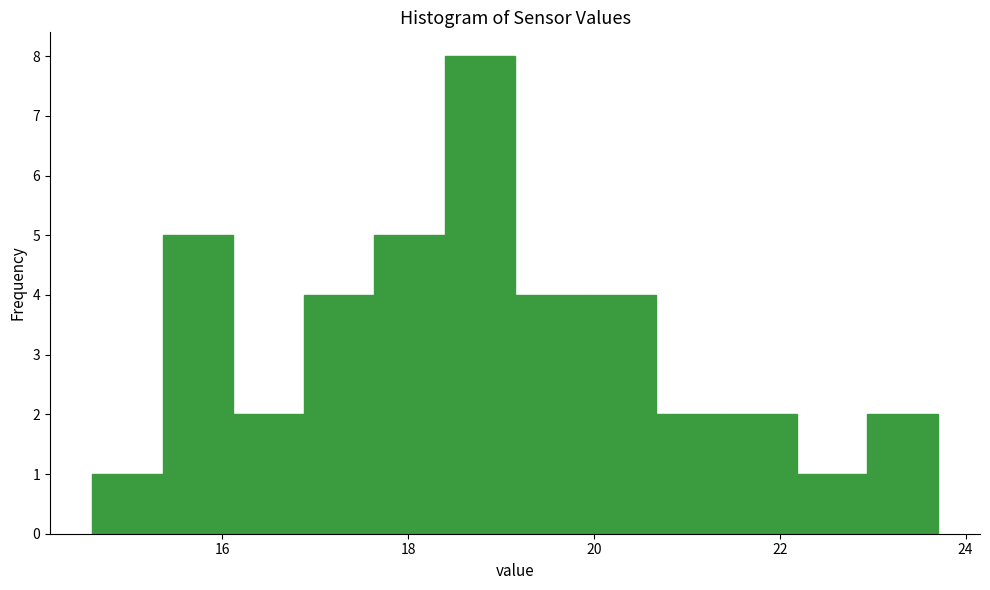

Read against the x-axis, roughly where is the centre of the tallest bar?

18.8